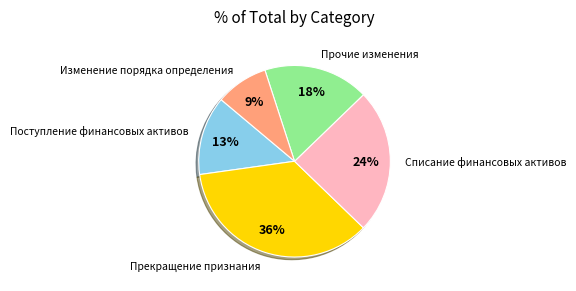

To the nearest percent, what is the difference between the largest and smallest slice percentages?

27%